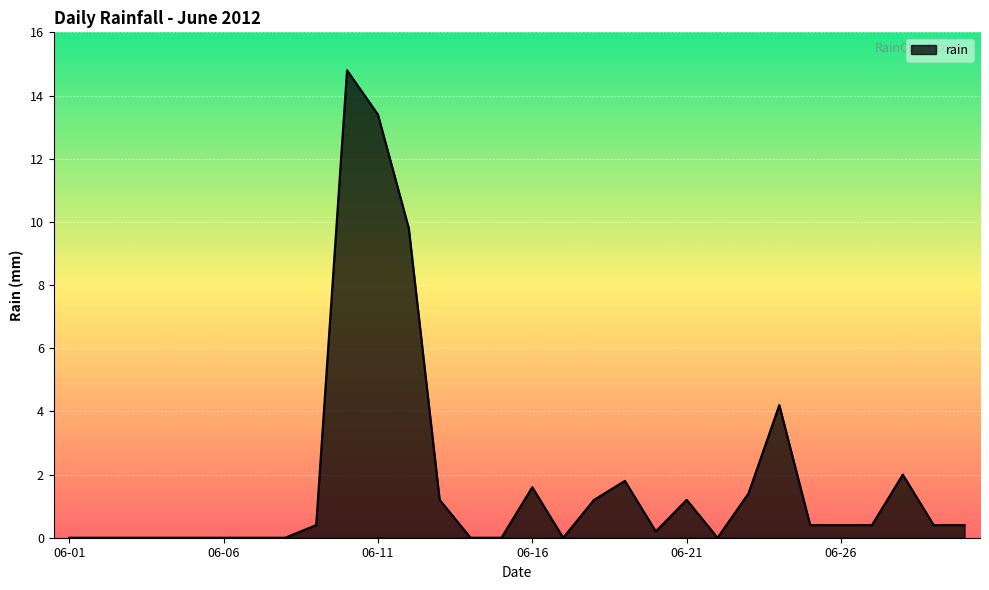

What is the maximum value shown in the chart?

14.8